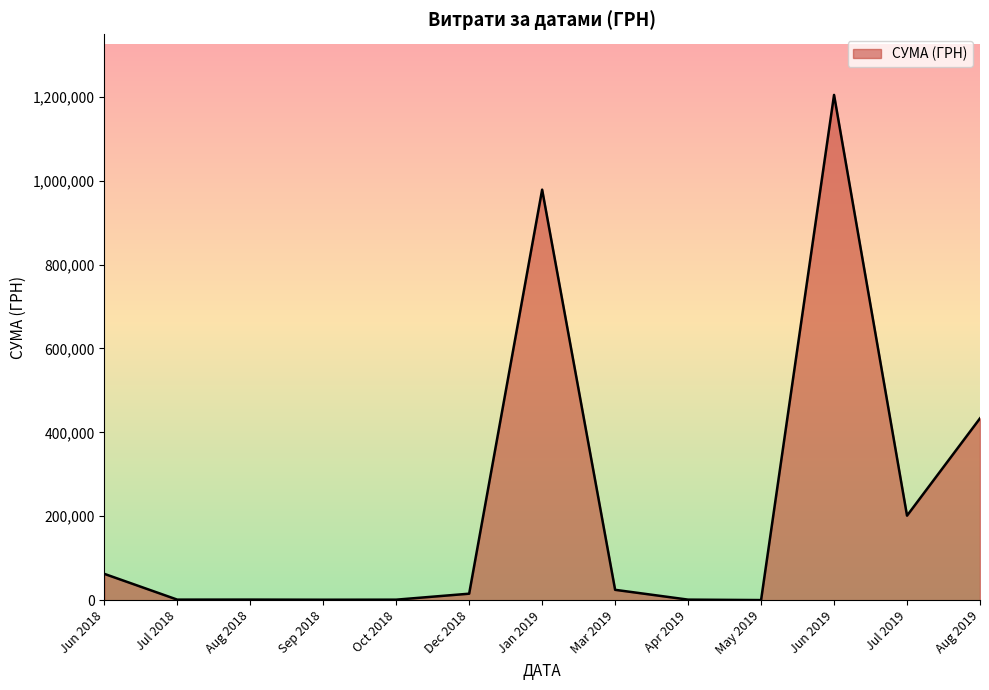

How many lines are shown in the chart?

1